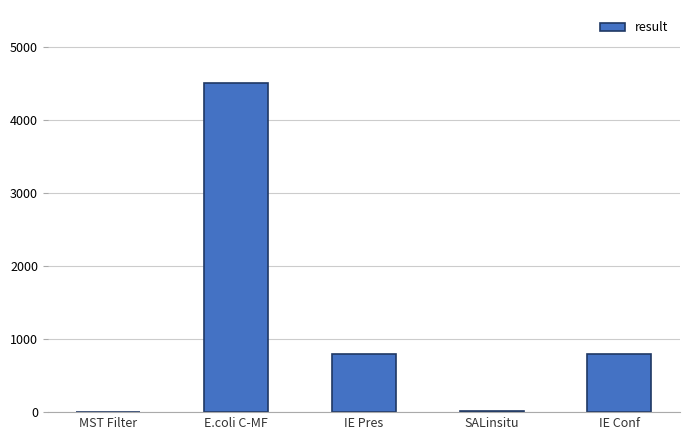

What is the sum of the values at E.coli C-MF and MST Filter?

4502.0